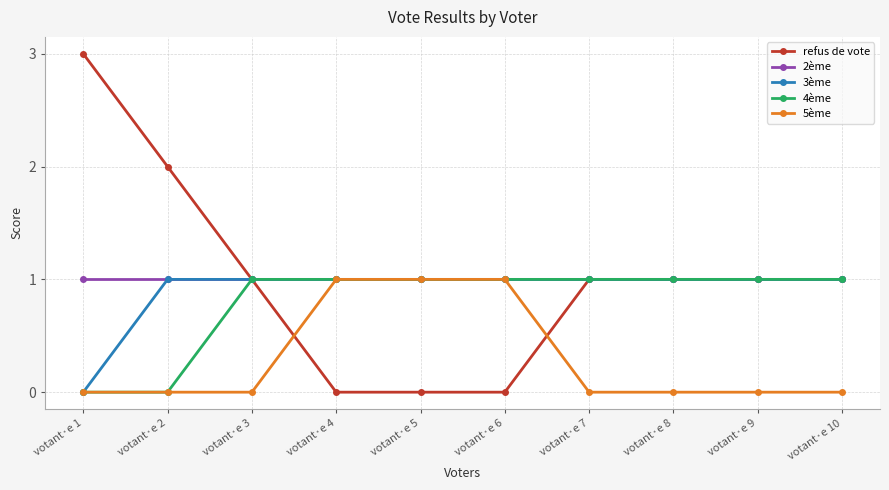

Which series has the widest spread of values?

refus de vote